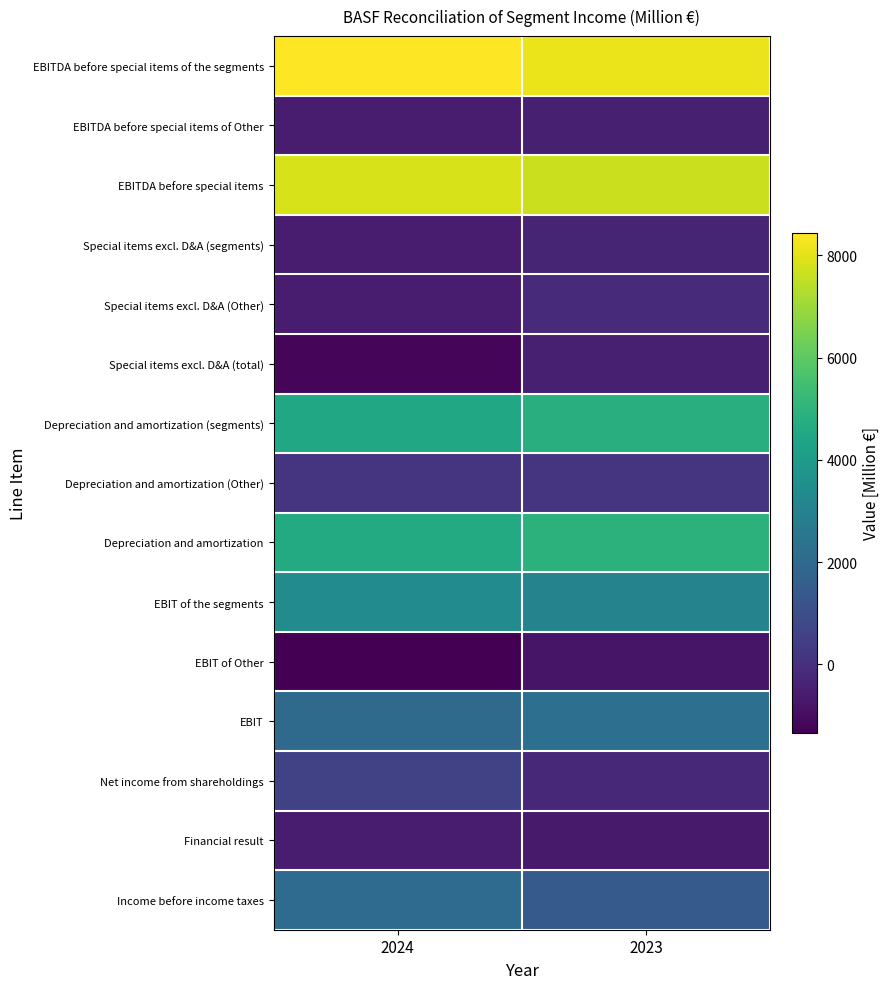

Reading left to right, what are all the values shown in this chart?

EBITDA before special items of the segments: 2024=8436	2023=8137
EBITDA before special items of Other: 2024=-578	2023=-466
EBITDA before special items: 2024=7858	2023=7671
Special items excl. D&A (segments): 2024=-575	2023=-331
Special items excl. D&A (Other): 2024=-601	2023=-159
Special items excl. D&A (total): 2024=-1176	2023=-490
Depreciation and amortization (segments): 2024=4487	2023=4788
Depreciation and amortization (Other): 2024=161	2023=153
Depreciation and amortization: 2024=4648	2023=4941
EBIT of the segments: 2024=3373	2023=3018
EBIT of Other: 2024=-1340	2023=-778
EBIT: 2024=2033	2023=2240
Net income from shareholdings: 2024=598	2023=-200
Financial result: 2024=-563	2023=-620
Income before income taxes: 2024=2069	2023=1420